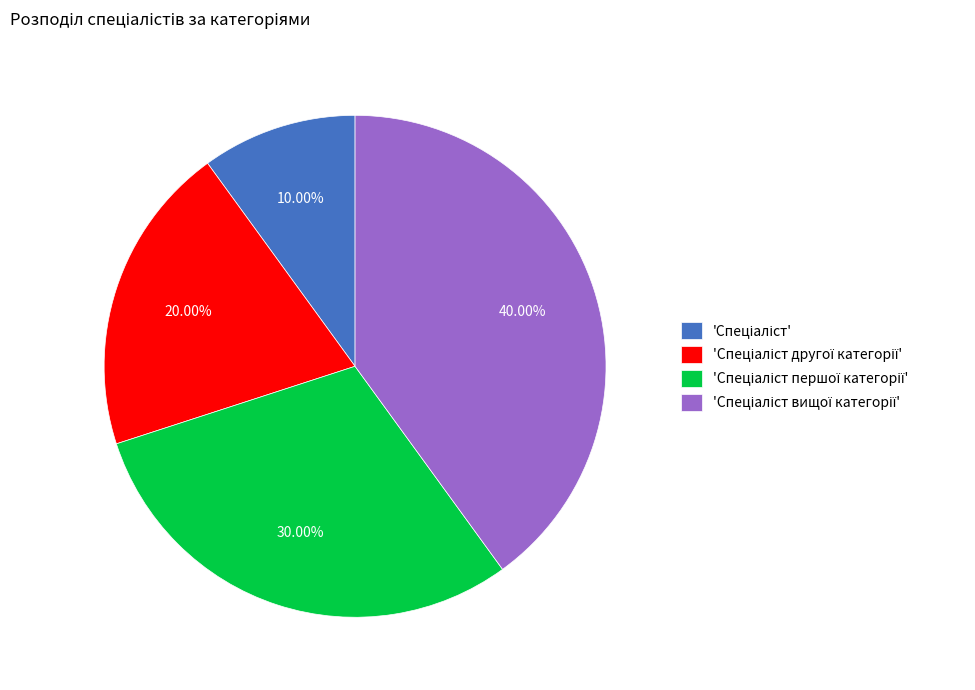

Does any single category account for the majority?

No